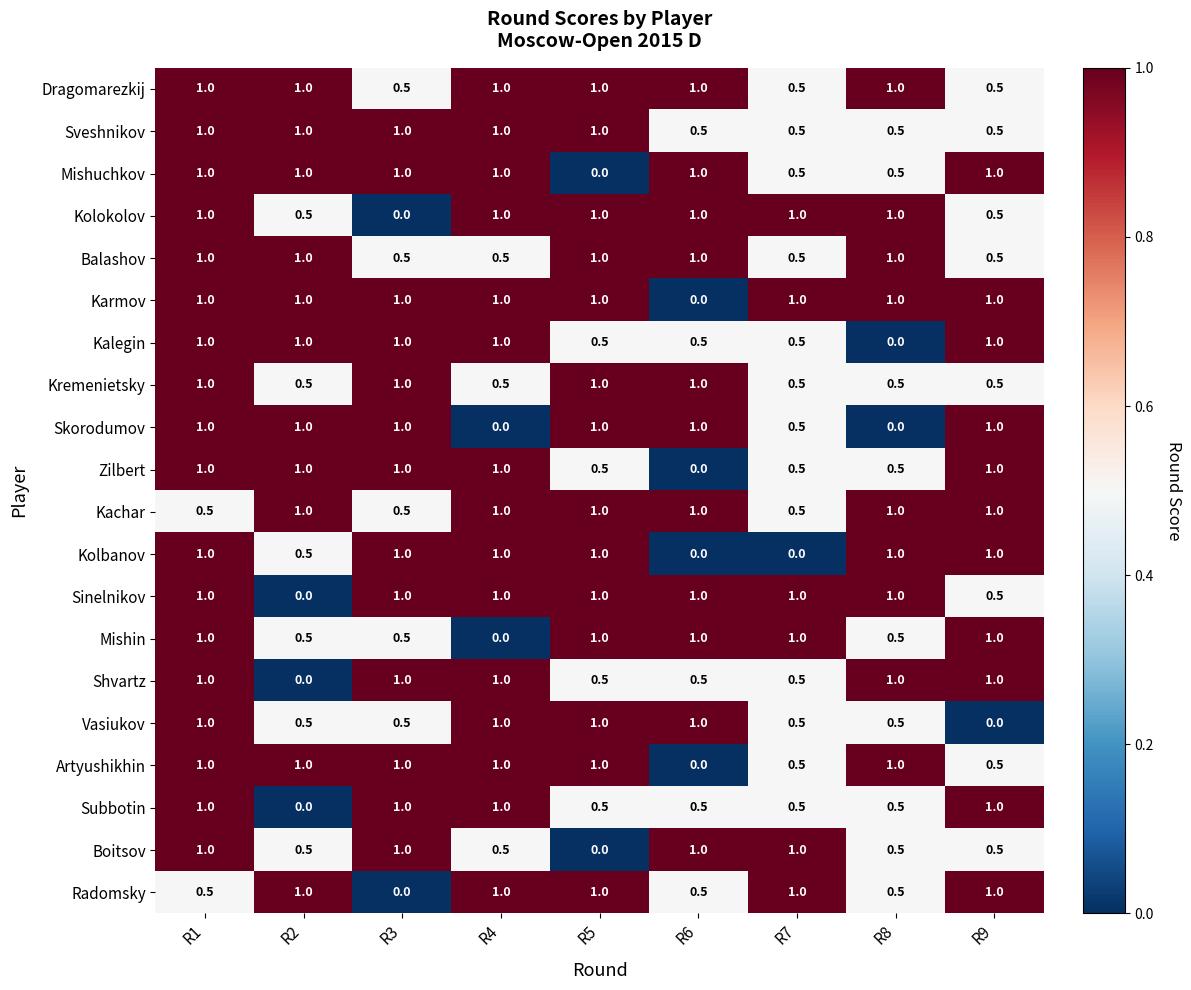

The Sveshnikov series shows 0.5 at R6. True or false?

True